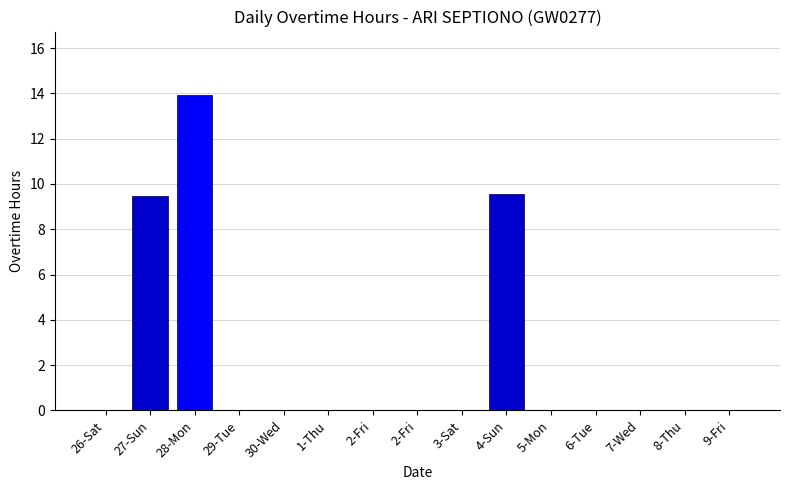

What is the difference between the maximum and minimum values?

13.9